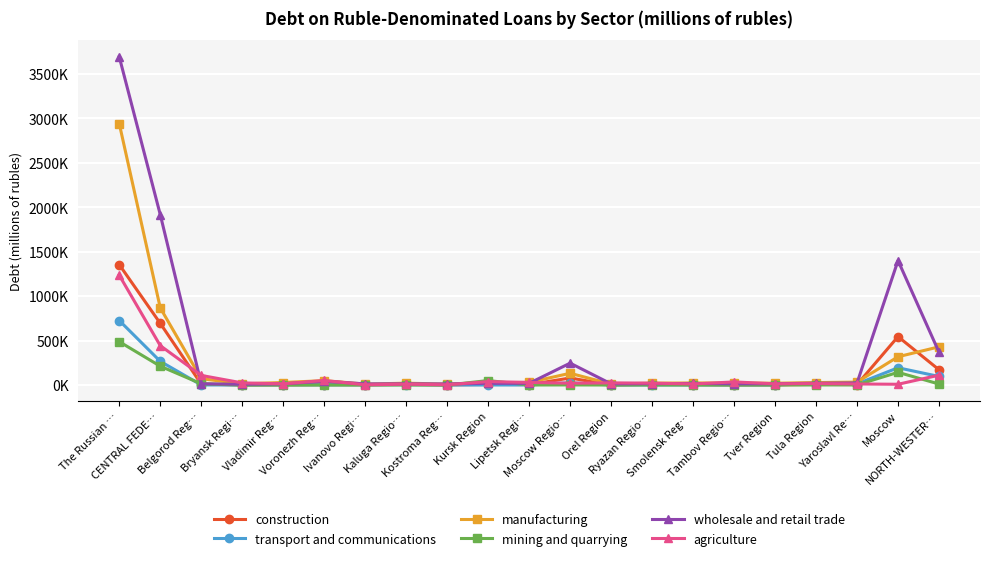

What are all the series names shown in the legend?

construction, transport and communications, manufacturing, mining and quarrying, wholesale and retail trade, agriculture